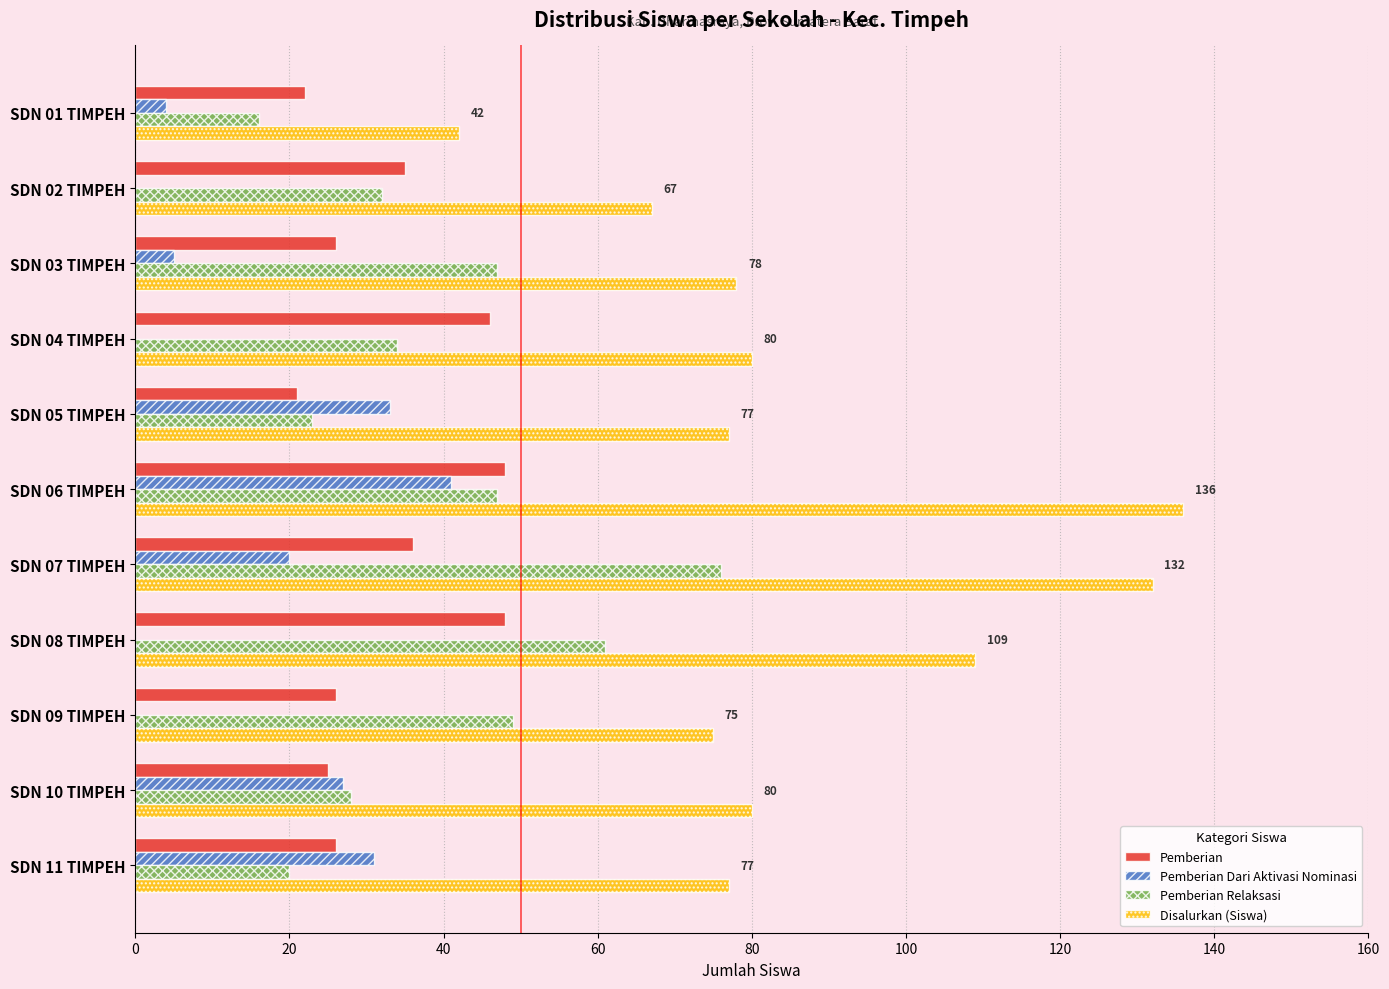

What is the total value across all series at SDN 08 TIMPEH?

218